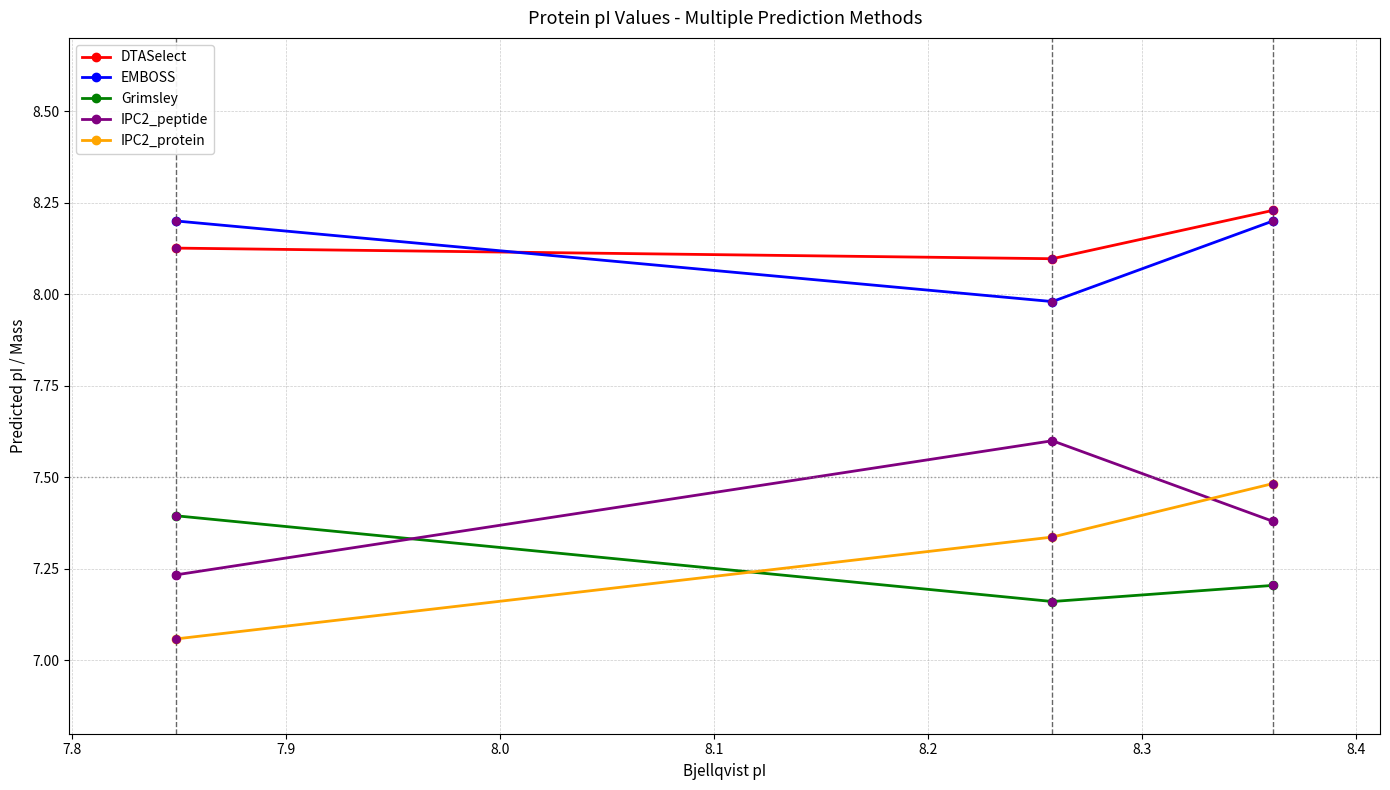

What is the sum of all DTASelect values?

24.5